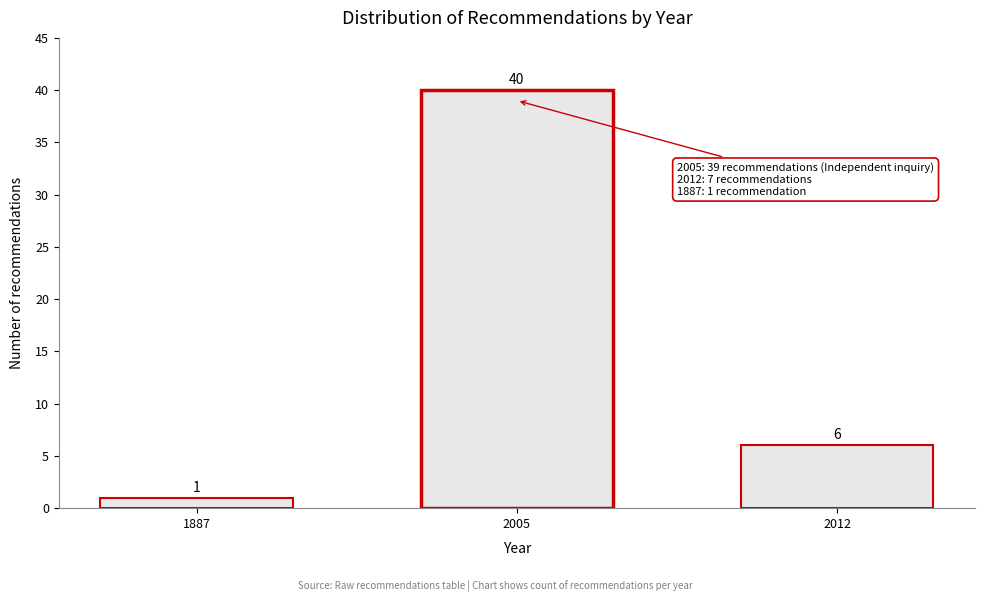

Reading left to right, list all the values displayed in this chart.

1	40	6